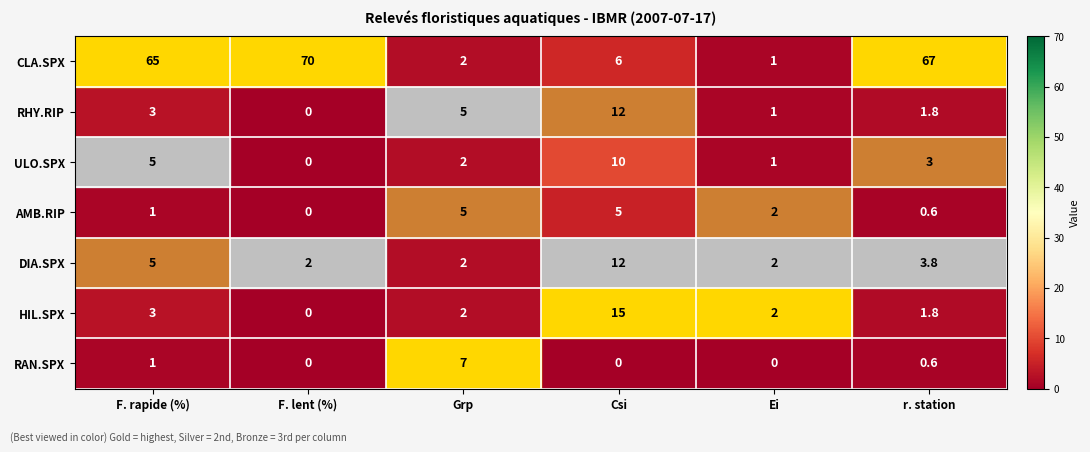

At which category does the chart reach its peak across all series?

F. lent (%)